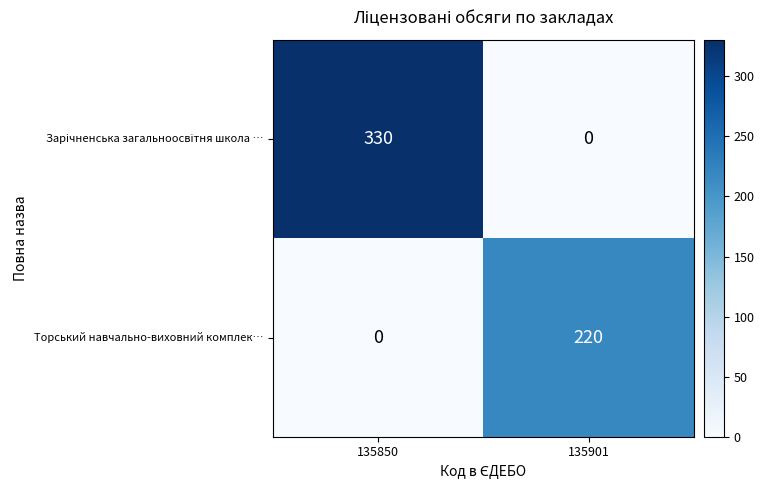

The value of Торський навчально-виховний комплек… at 135901 is 352. True or false?

False